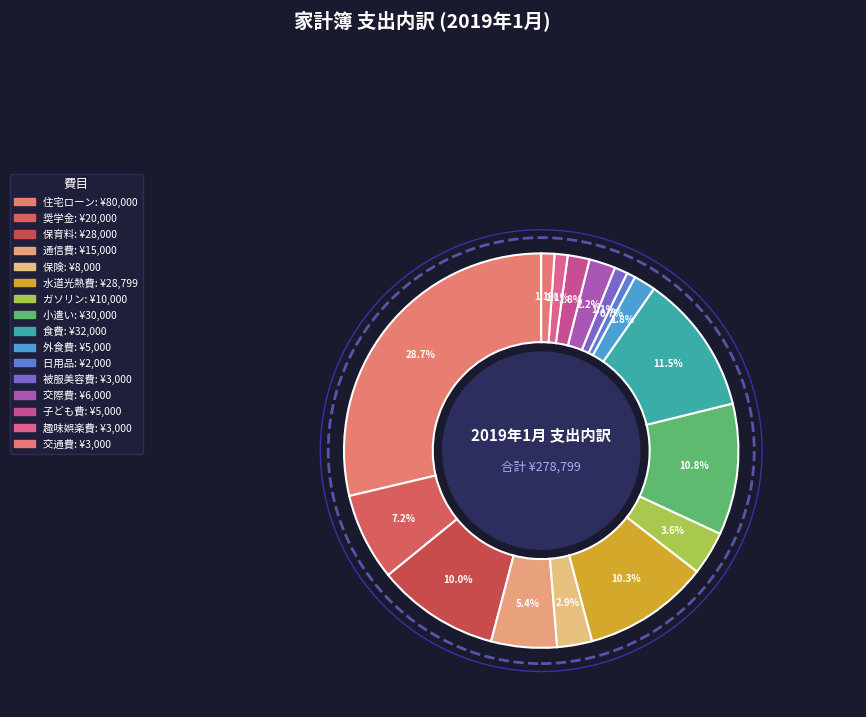

To the nearest percent, what is the combined percentage of 通信費 and 食費?

17%